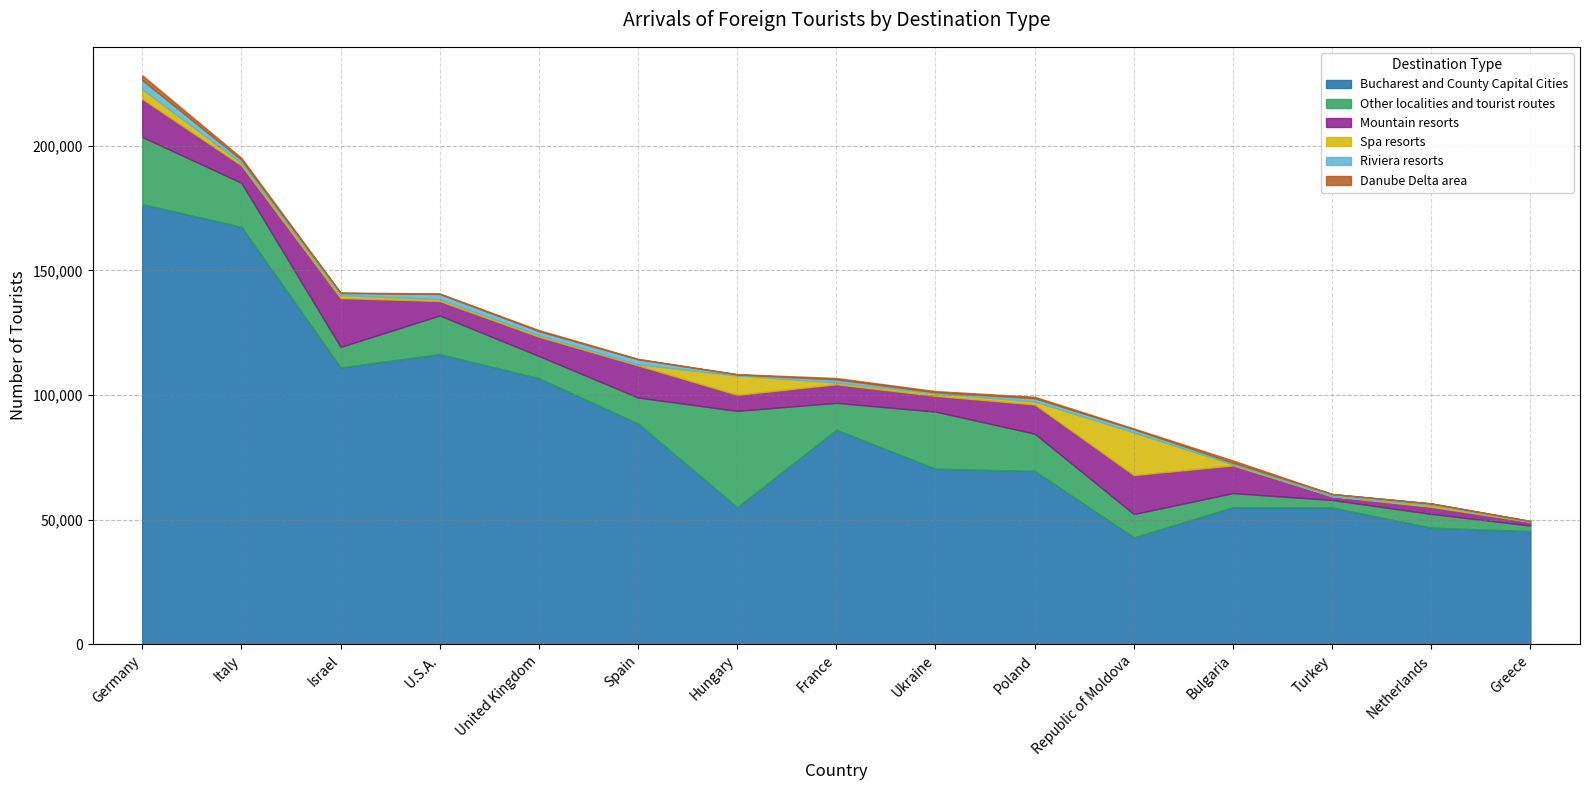

The value of Spa resorts at Germany is 1728. True or false?

False